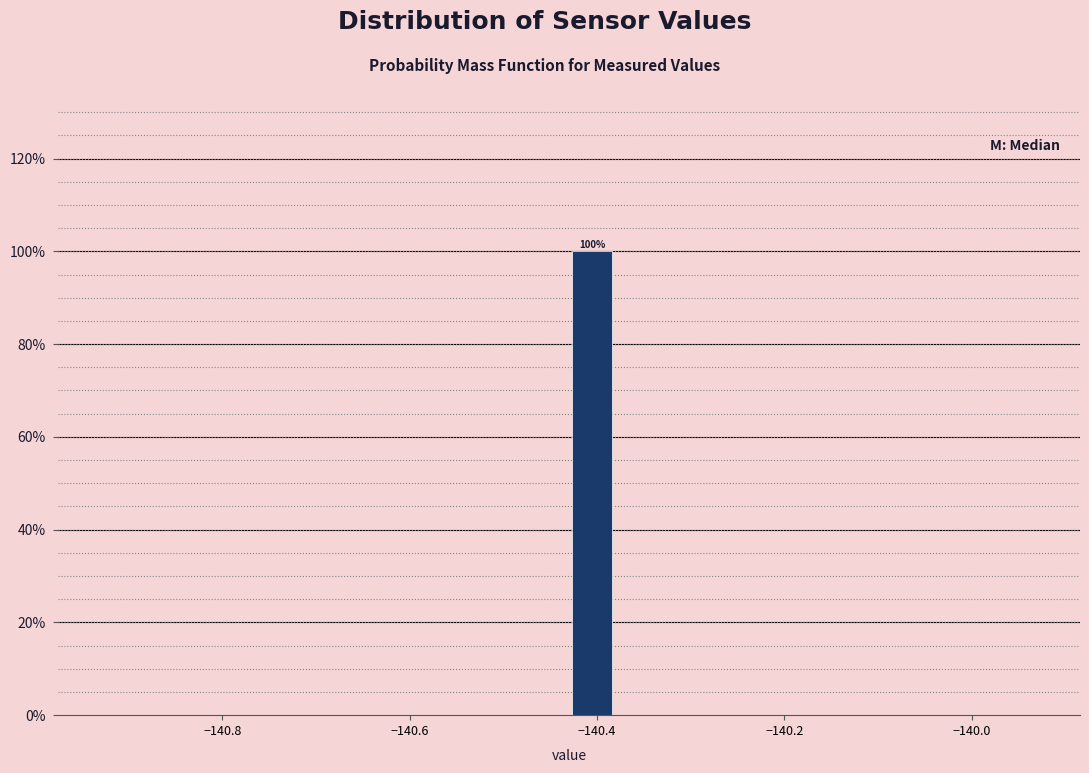

Read against the x-axis, roughly where is the centre of the tallest bar?

-140.40